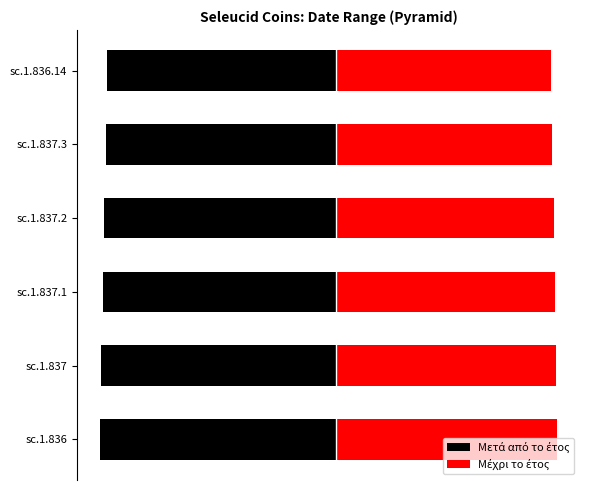

What is the value of the Μετά από το έτος bar at the 4th from the left?

-237.5